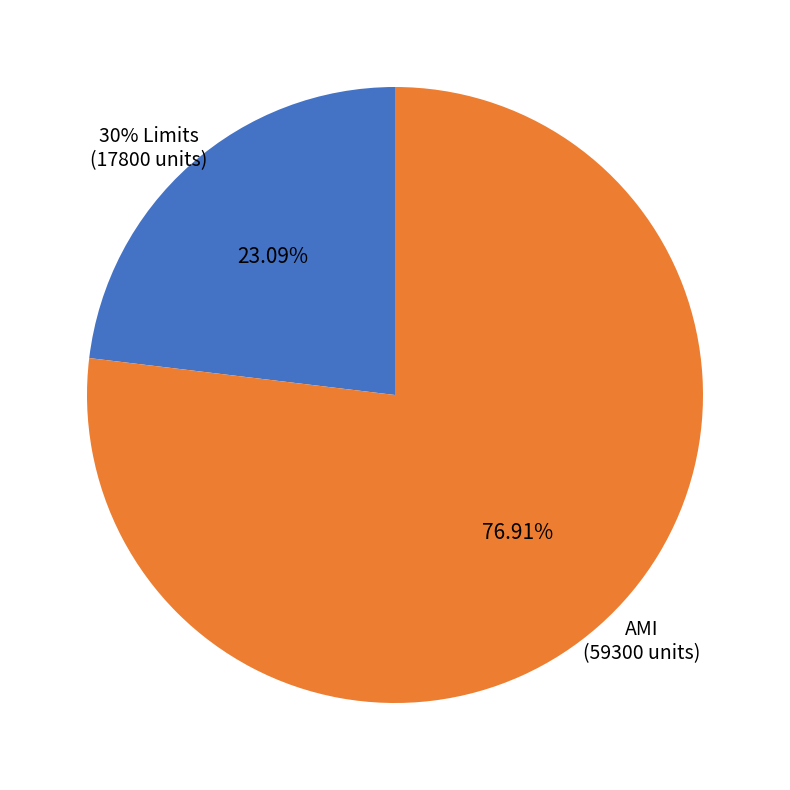

Is there a majority slice in this chart?

Yes